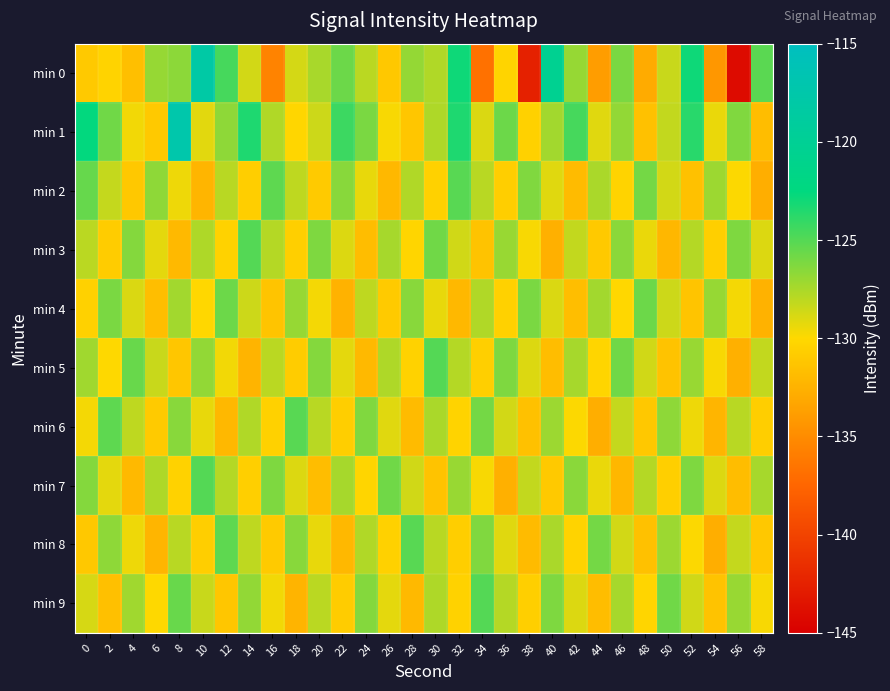

Which label corresponds to the smallest value in the chart?

56